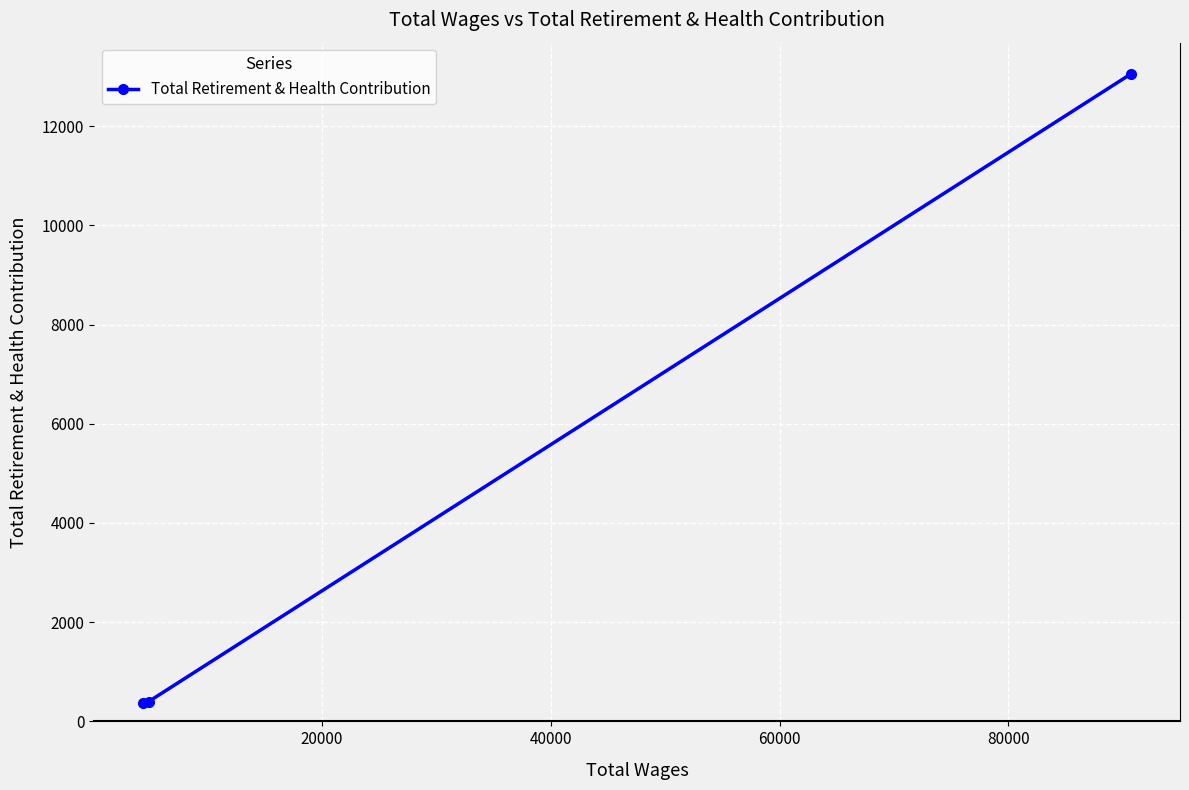

What is the smallest value displayed?

363